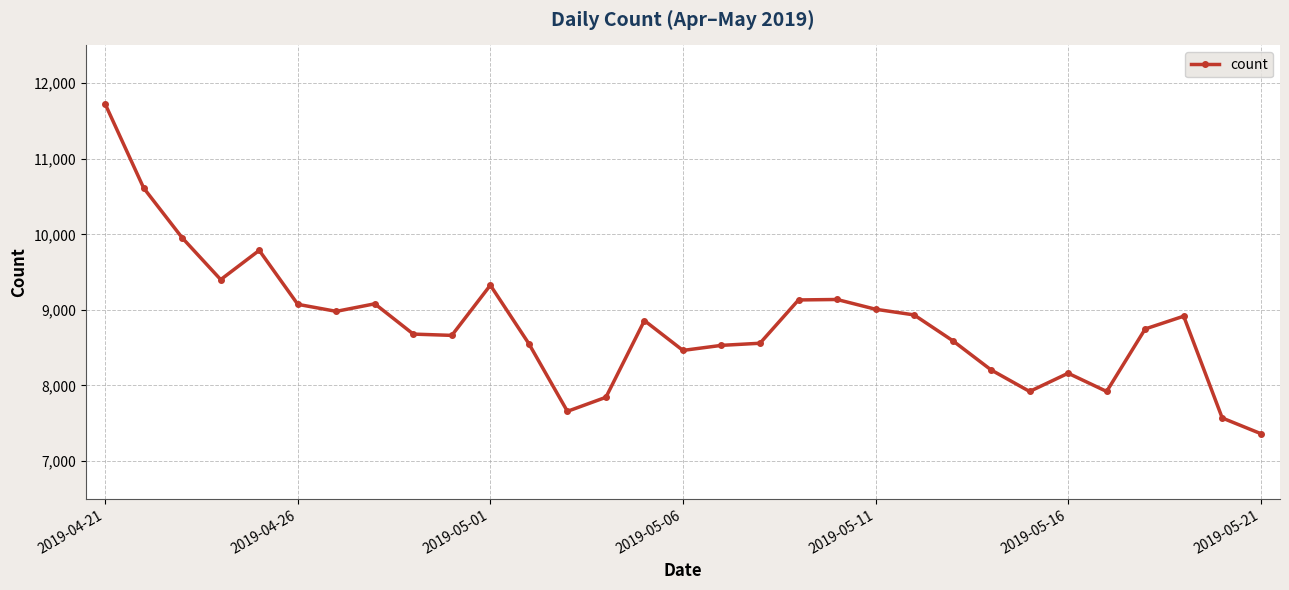

True or false: there are more than 1 points higher than both neighbors.

True